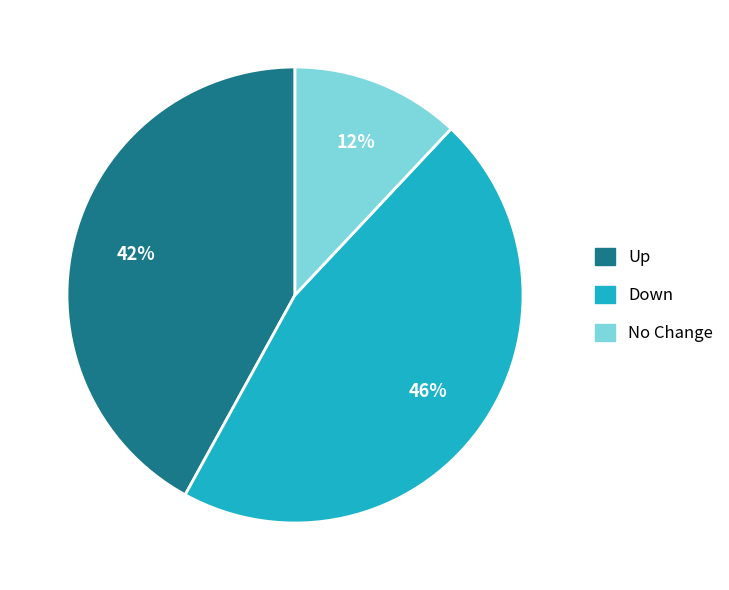

Does any single category account for the majority?

No